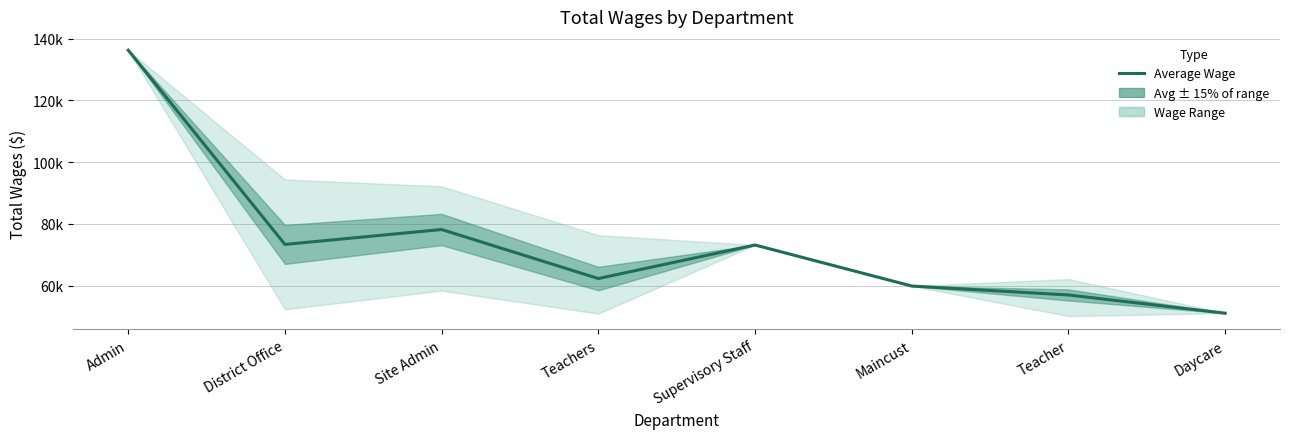

Rank the categories by value from highest to lowest.

Admin, Site Admin, District Office, Supervisory Staff, Teachers, Maincust, Teacher, Daycare